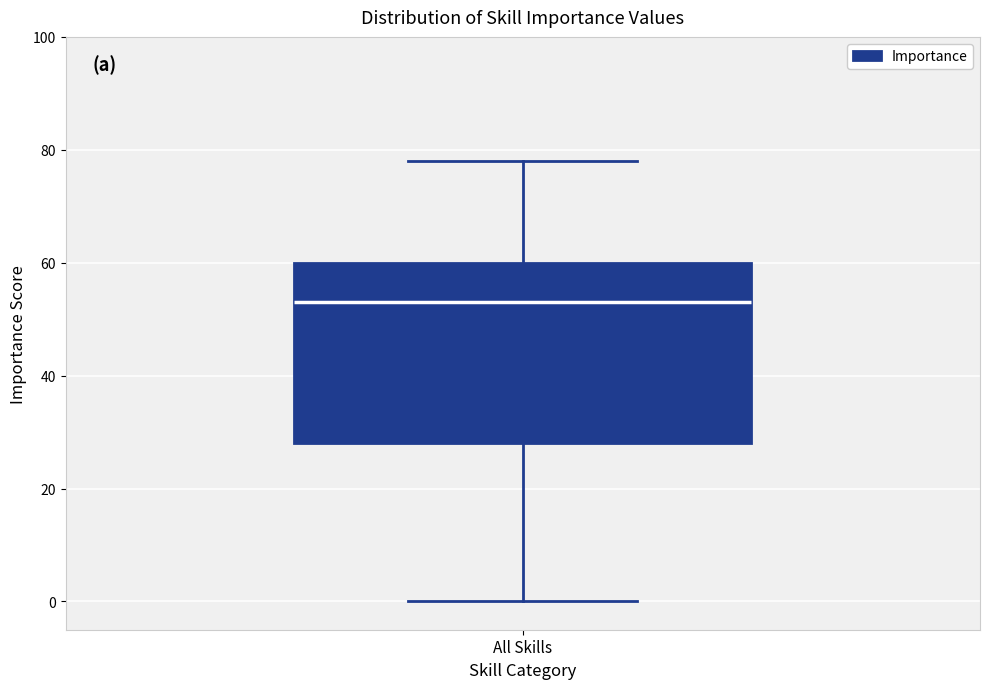

Read this box plot against the y-axis: the position of the median line, the range covered by the box, and the ends of both whiskers. The values are not printed on the chart, so give them approximately, as read against the axis.

median 54, box 28 to 60, whiskers 0 to 78